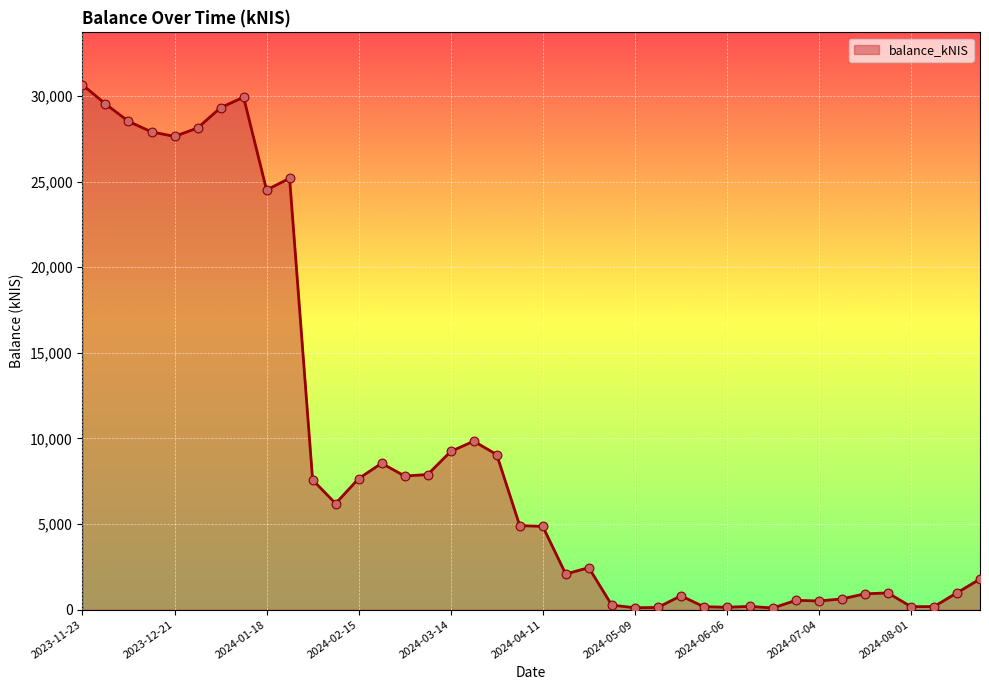

What is the greatest value displayed?

30644.7